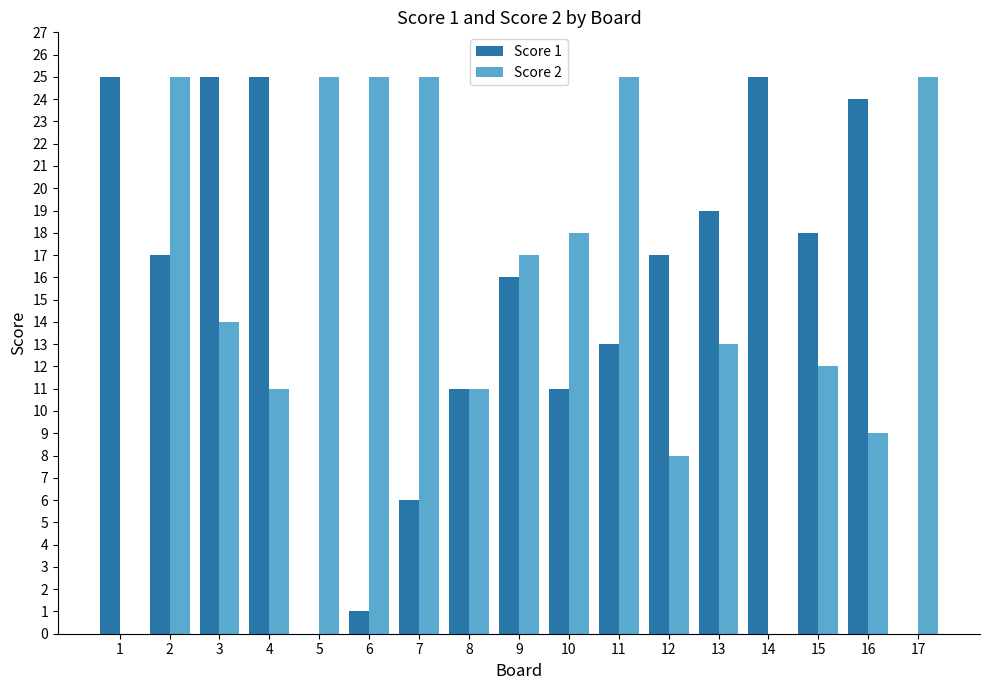

At which label is Score 2 closest to 12?

15